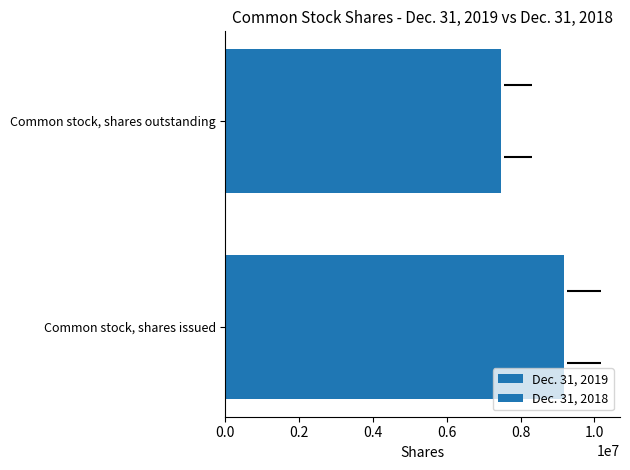

What is the value of the Dec. 31, 2019 bar at the 1st from the left?

9176908